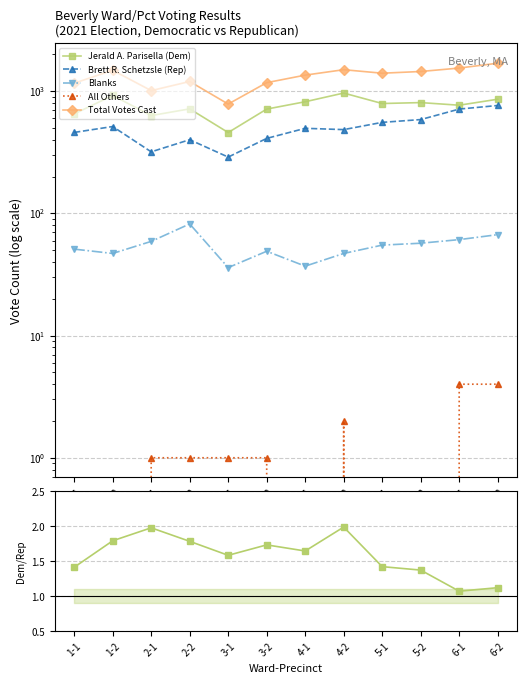

True or false: Blanks and Jerald A. Parisella (Dem) cross at least once.

False